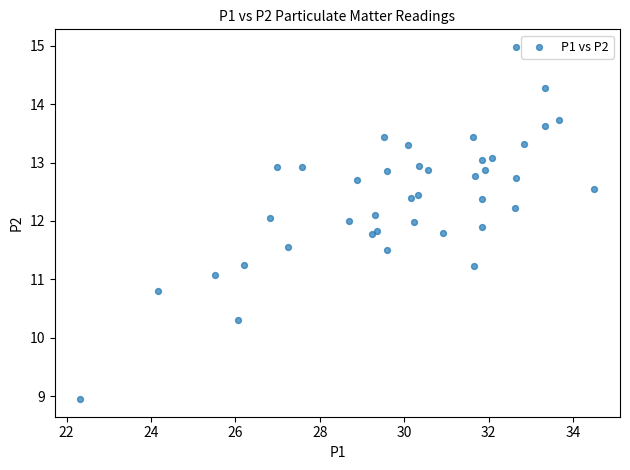

What Y value in the scatter plot is closest to 11?

11.1